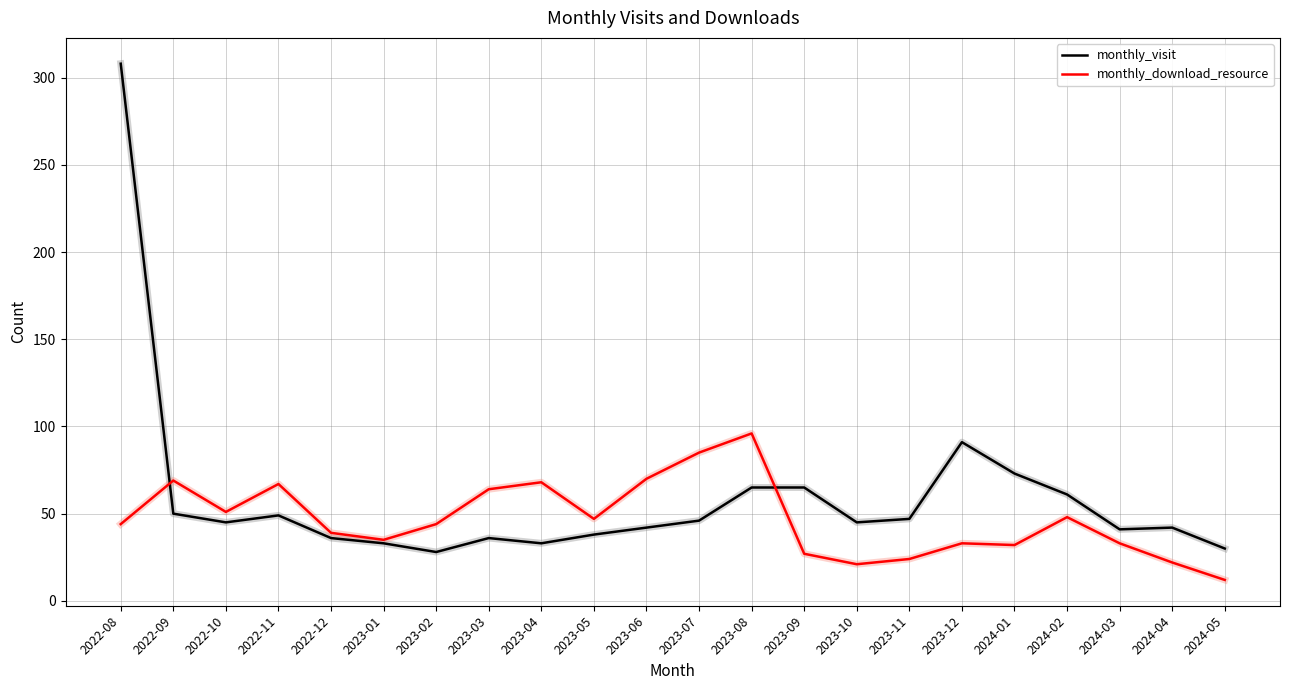

What is the lowest value of the monthly_visit series?

28